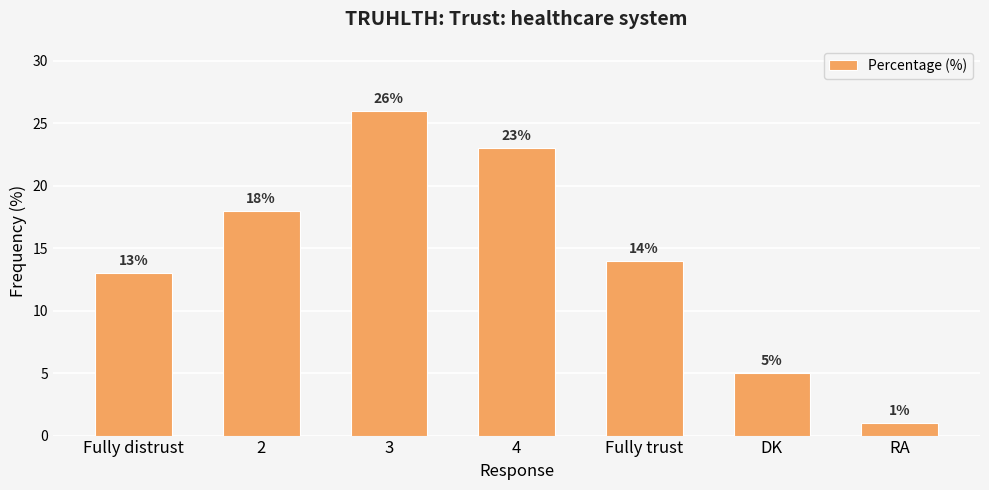

Which category has the highest value across all series?

3